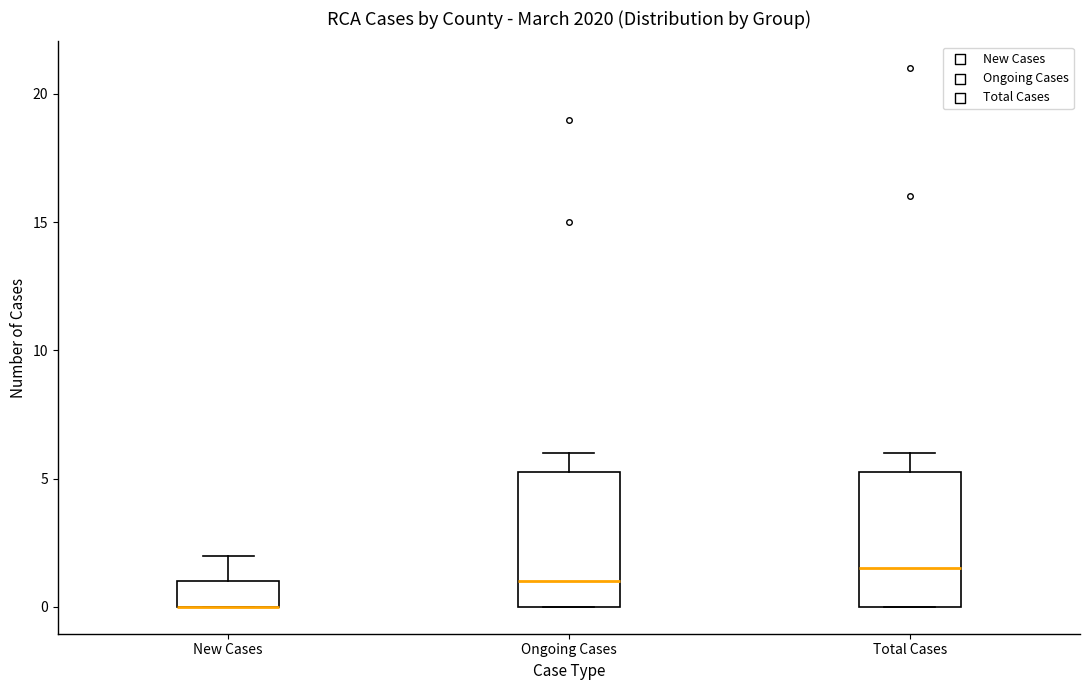

Reading left to right, read every box against the y-axis: the position of its median line, the range the box covers, and the ends of its whiskers. The values are not printed on the chart, so give them approximately, as read against the axis.

New Cases: median 0.0 (drawn on the box's lower edge), box 0.0 to 1.0, whiskers 0.0 to 2.0
Ongoing Cases: median 1.0, box 0.0 to 5.5, whiskers 0.0 to 6.0
Total Cases: median 1.5, box 0.0 to 5.5, whiskers 0.0 to 6.0